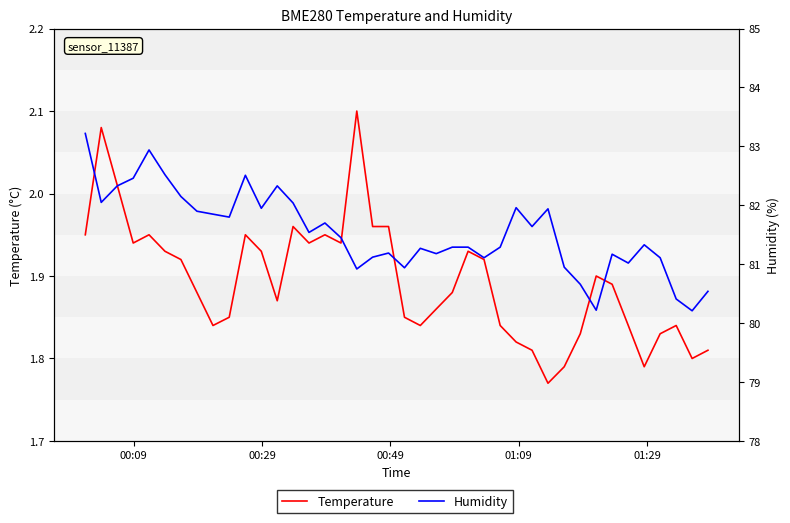

What is the average value of the Humidity series?

81.5